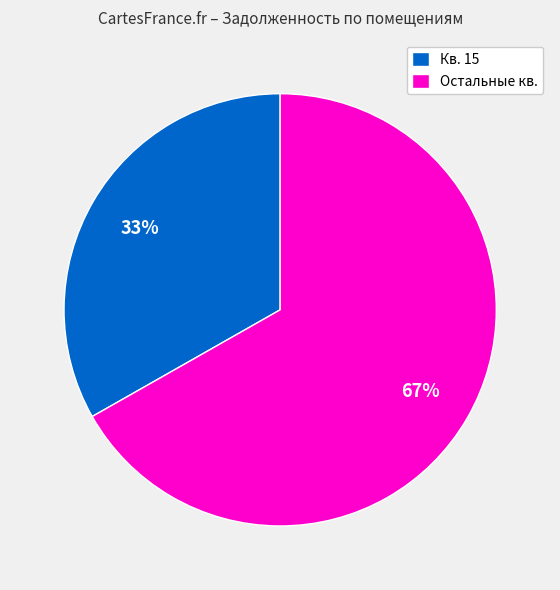

To the nearest percent, what is the difference between the largest and smallest slice percentages?

34%